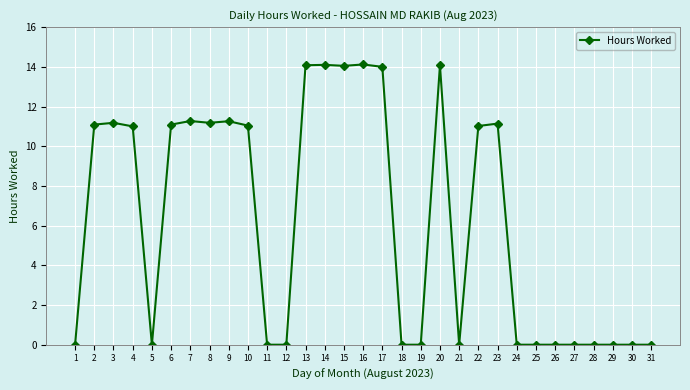

Where does the data first go above 11?

2